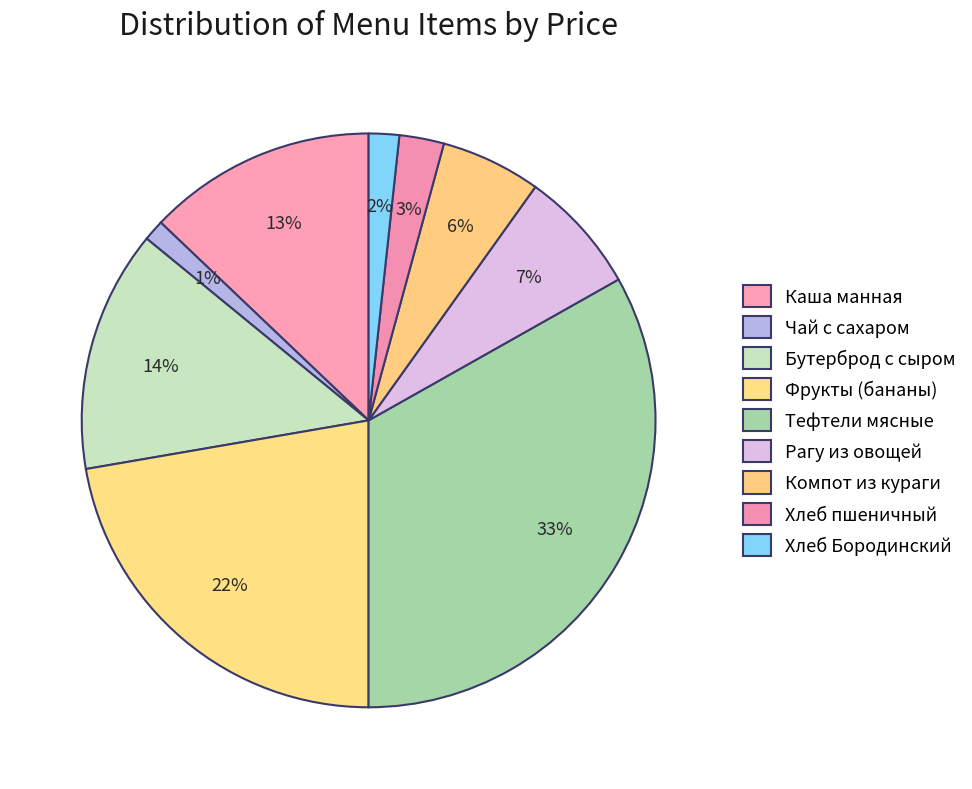

To the nearest percent, what is the difference between the largest and smallest slice percentages?

32%